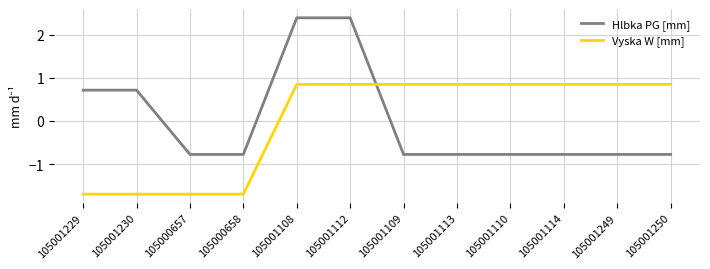

Where do Vyska W [mm] and Hlbka PG [mm] first cross each other?

105001112 and 105001109